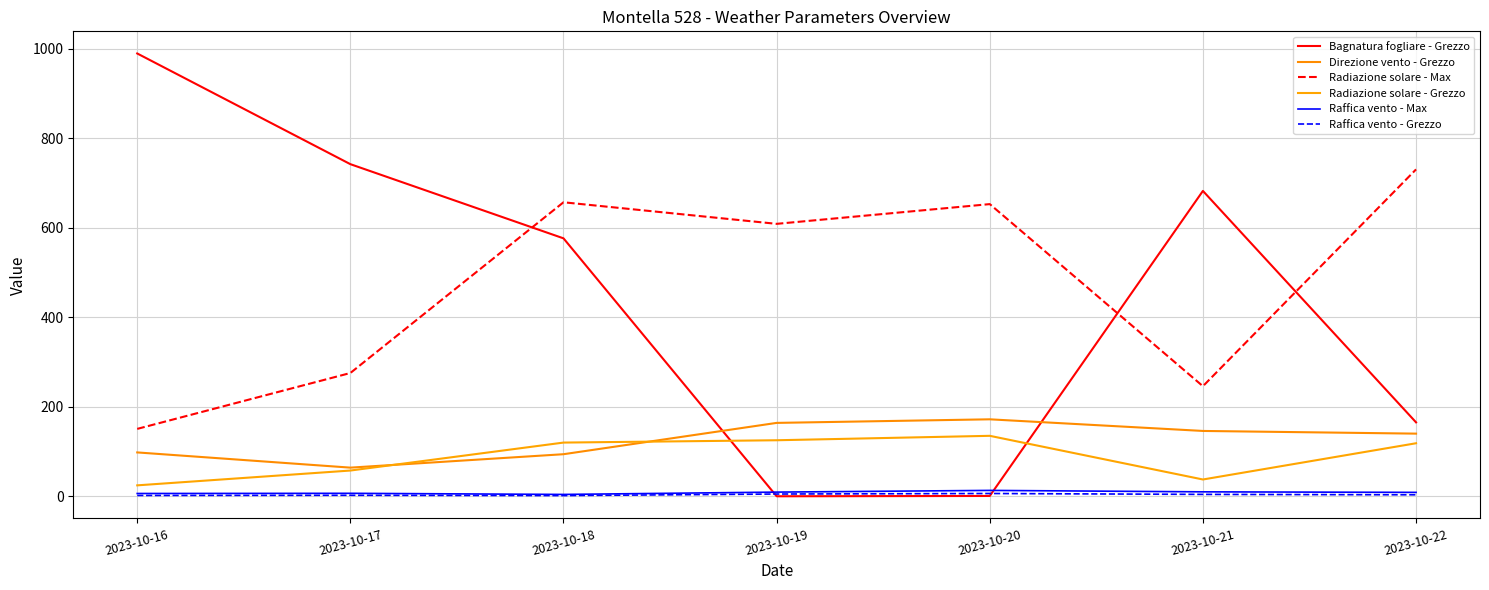

What is the difference between the Radiazione solare - Grezzo values at 2023-10-22 and 2023-10-21?

81.0